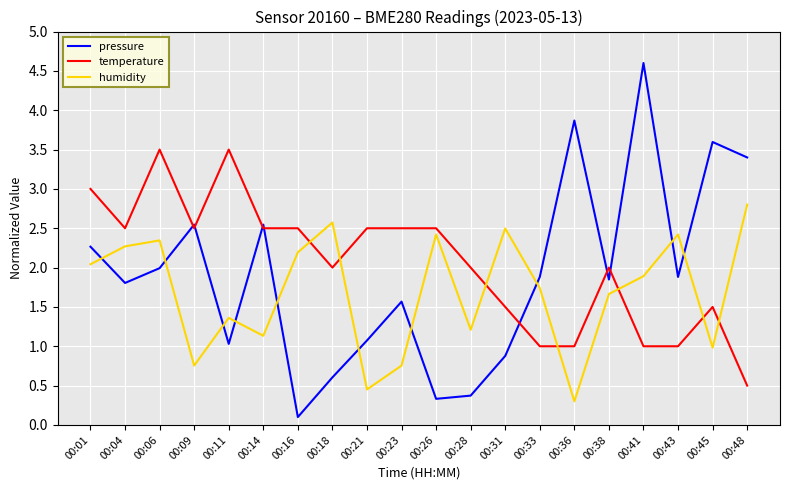

Does the chart display data point markers on the line(s)?

No